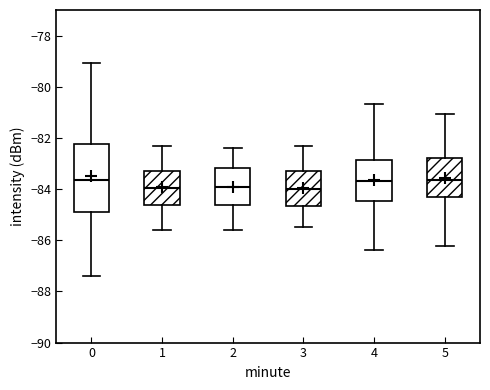

Where is the lower edge of the box at x = 5 on the y-axis? The values are not printed on the chart, so give them approximately, as read against the axis.

-84.4